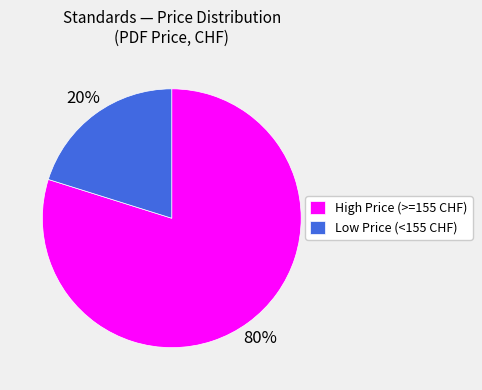

Which has a higher value, Low Price (<155 CHF) or High Price (>=155 CHF)?

High Price (>=155 CHF)